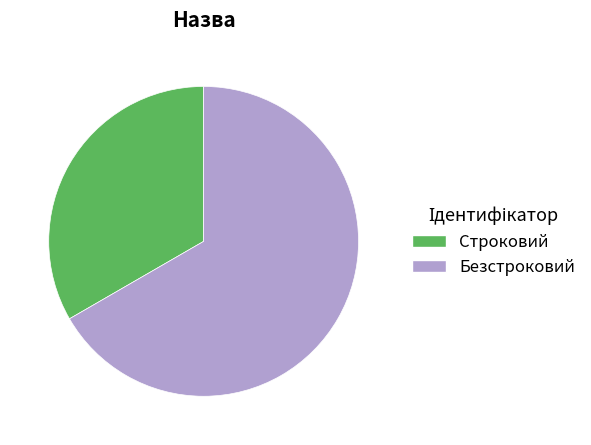

Rank the categories by value from lowest to highest.

Строковий, Безстроковий